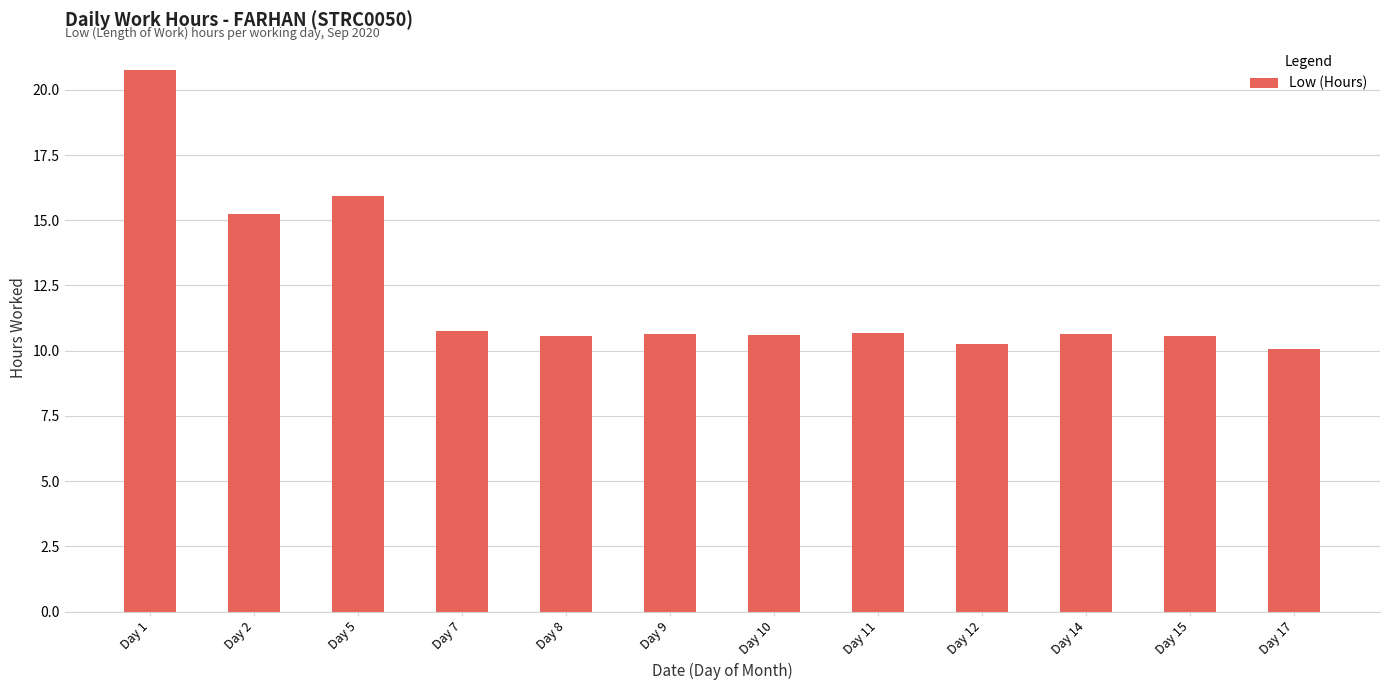

Which label corresponds to the smallest value in the chart?

Day 17